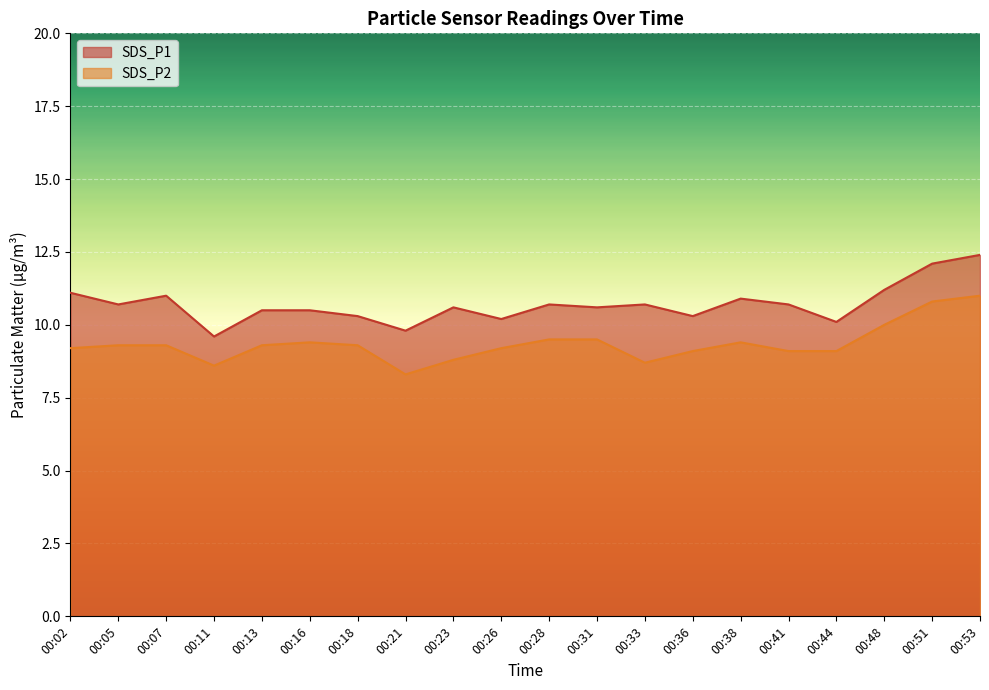

What is the value of the SDS_P2 point at the 1st from the left?

9.2